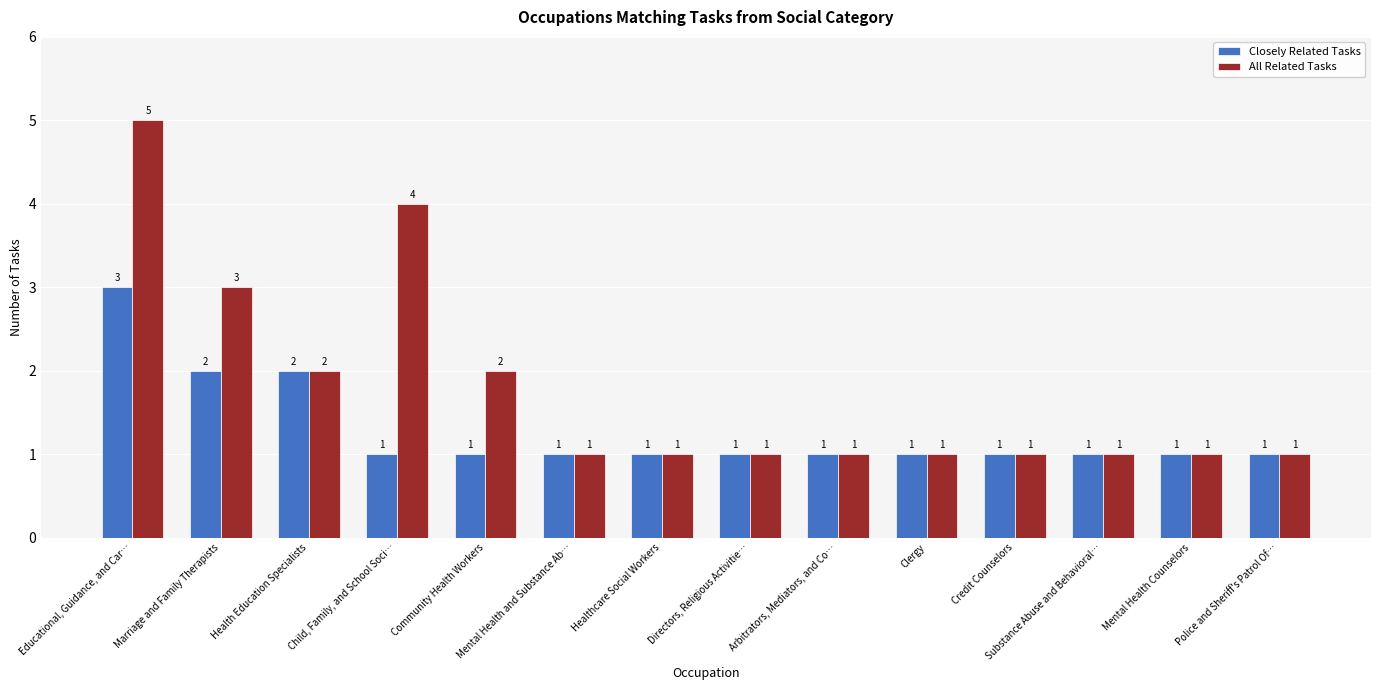

Are the bars grouped side by side (vs. stacked)?

Yes